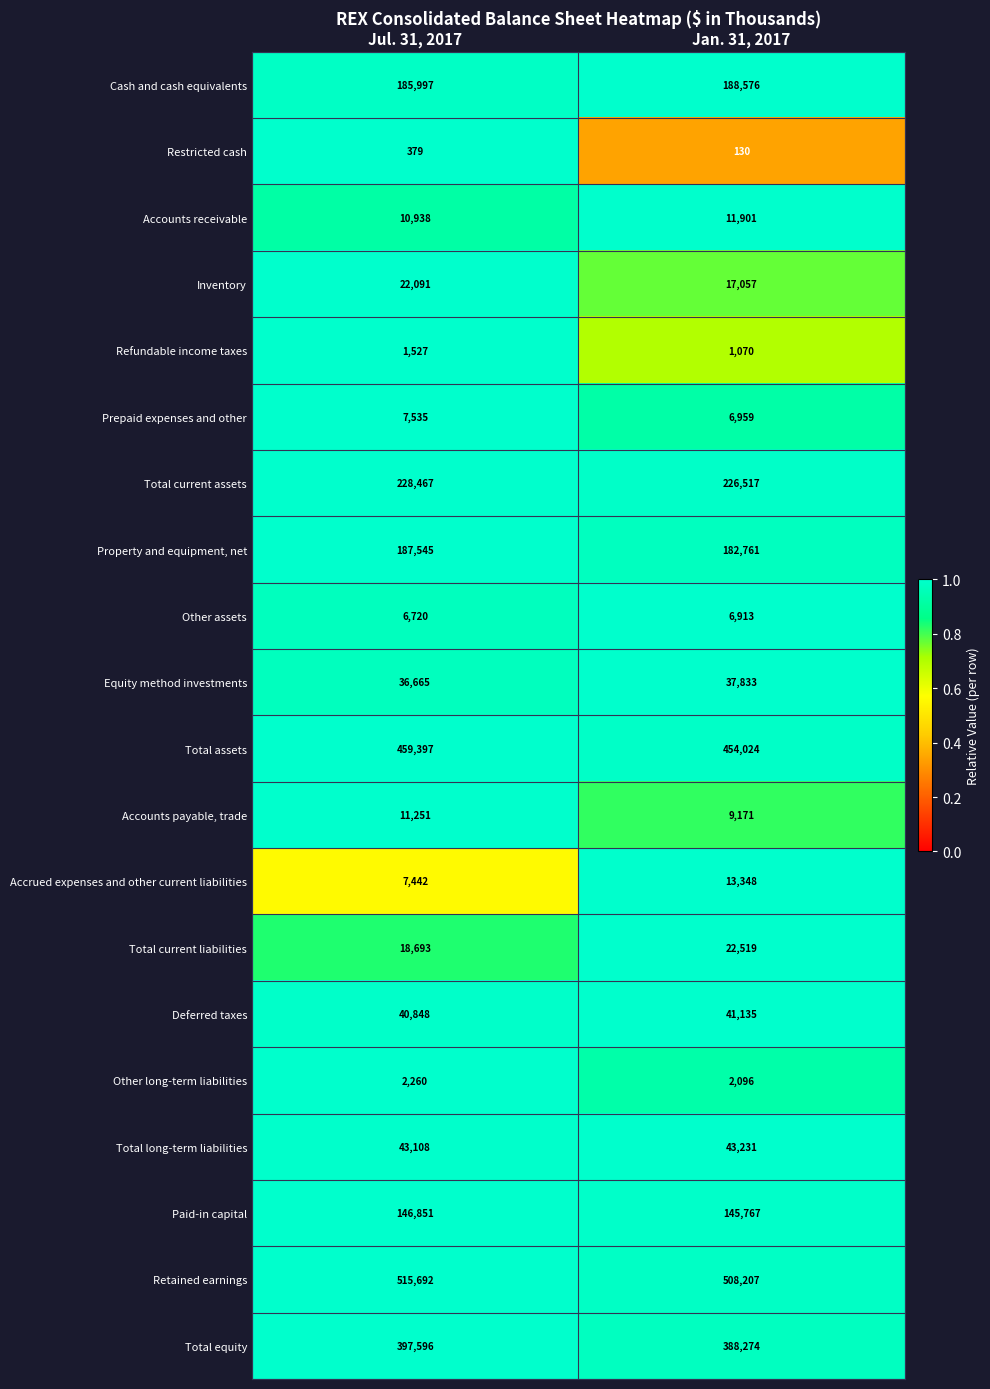

What is the total value across all series at Jan. 31, 2017?

2307489